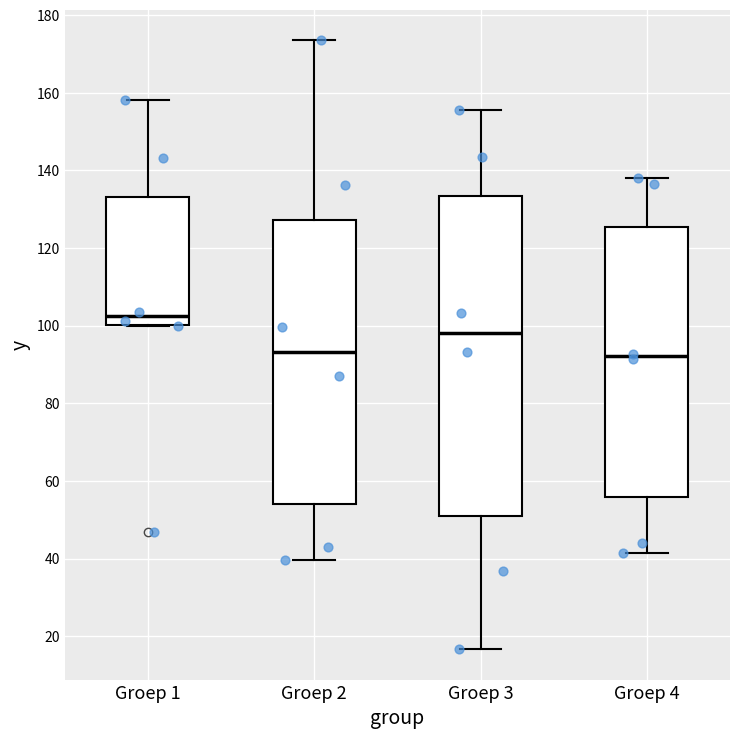

Comparing the boxes themselves (not the whiskers), which one is the tallest?

Groep 3